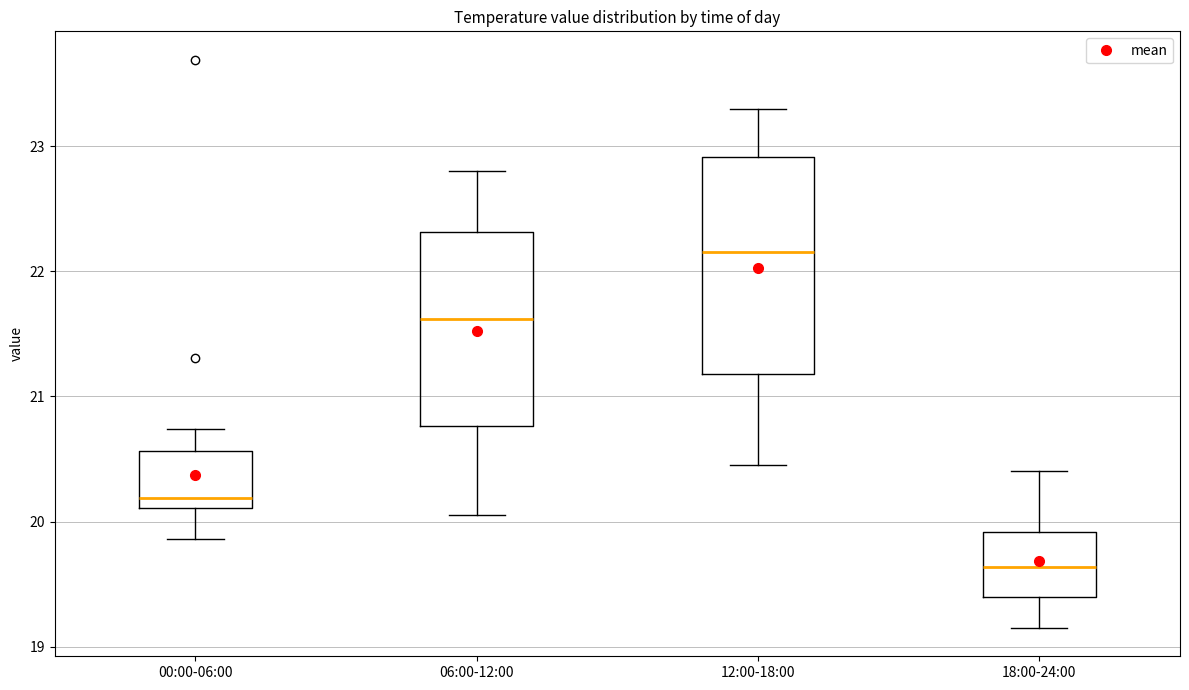

Comparing the boxes themselves (not the whiskers), which one is the tallest?

12:00-18:00